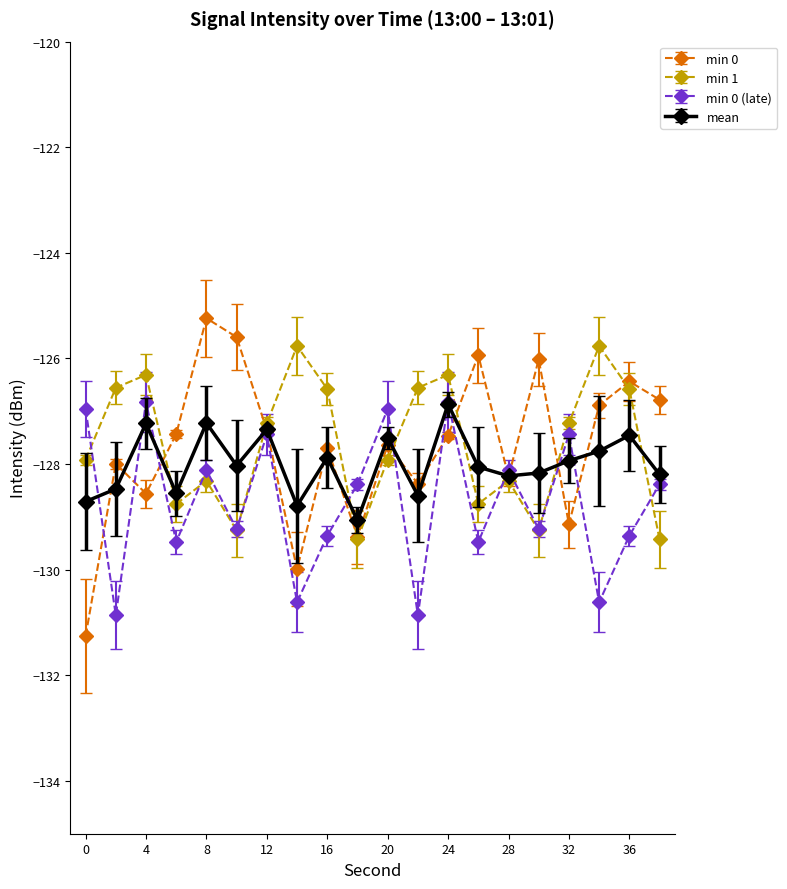

Does the chart have visible grid lines?

No